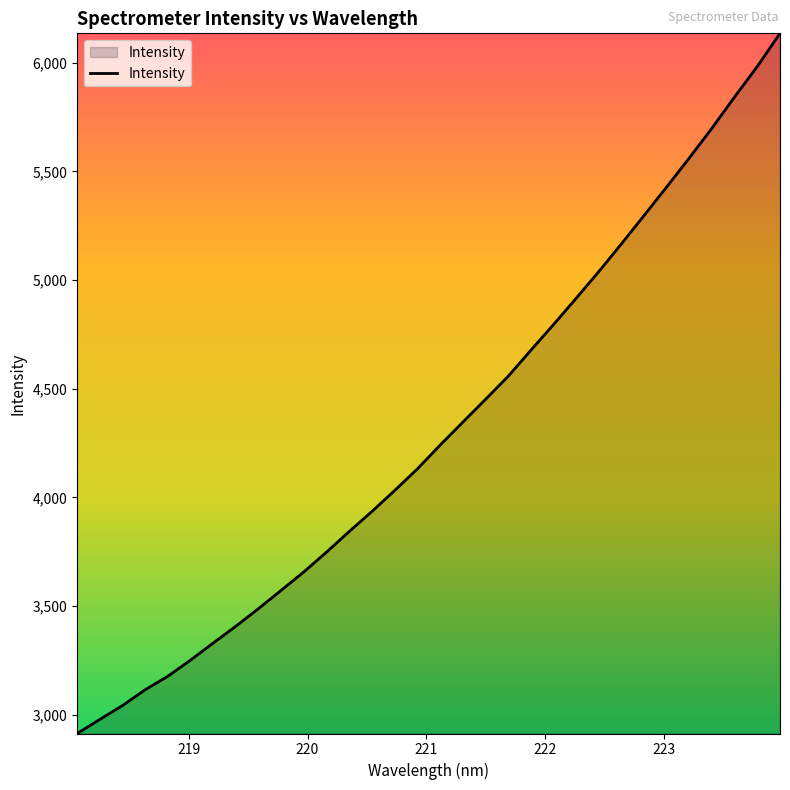

What is the smallest value displayed?

2913.9